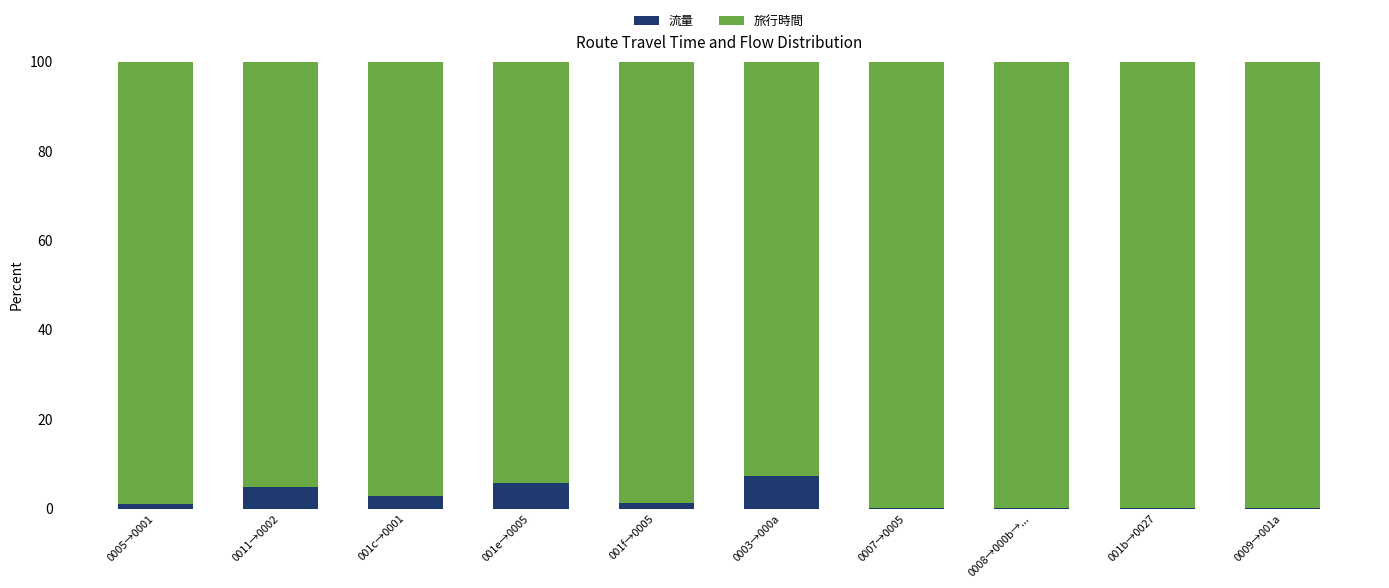

What is the sum of all 流量 values?

23.2